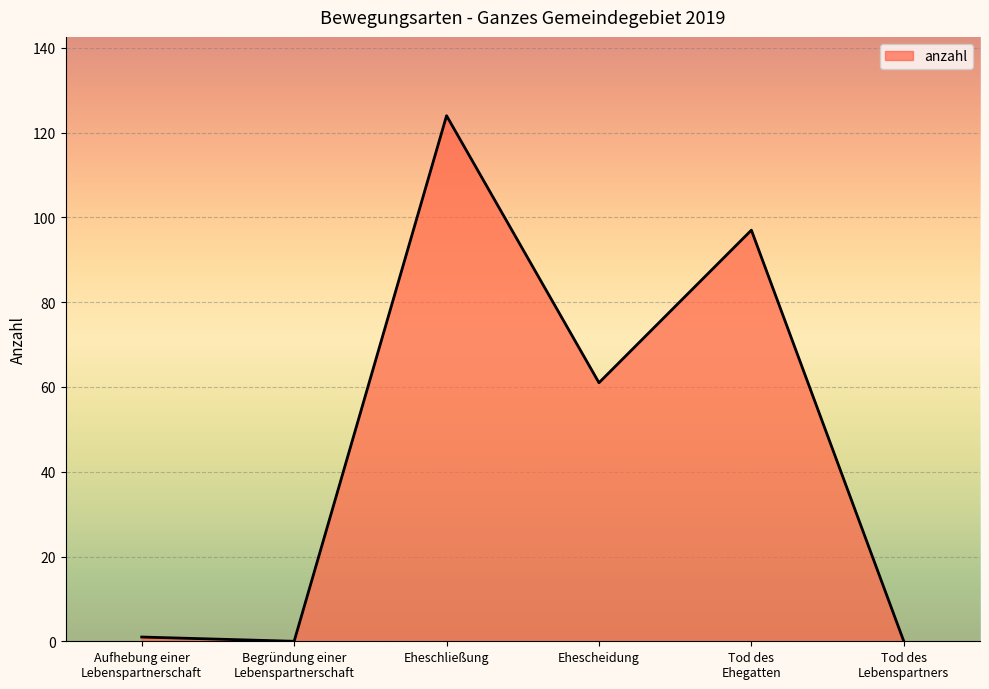

What is the average value?

47